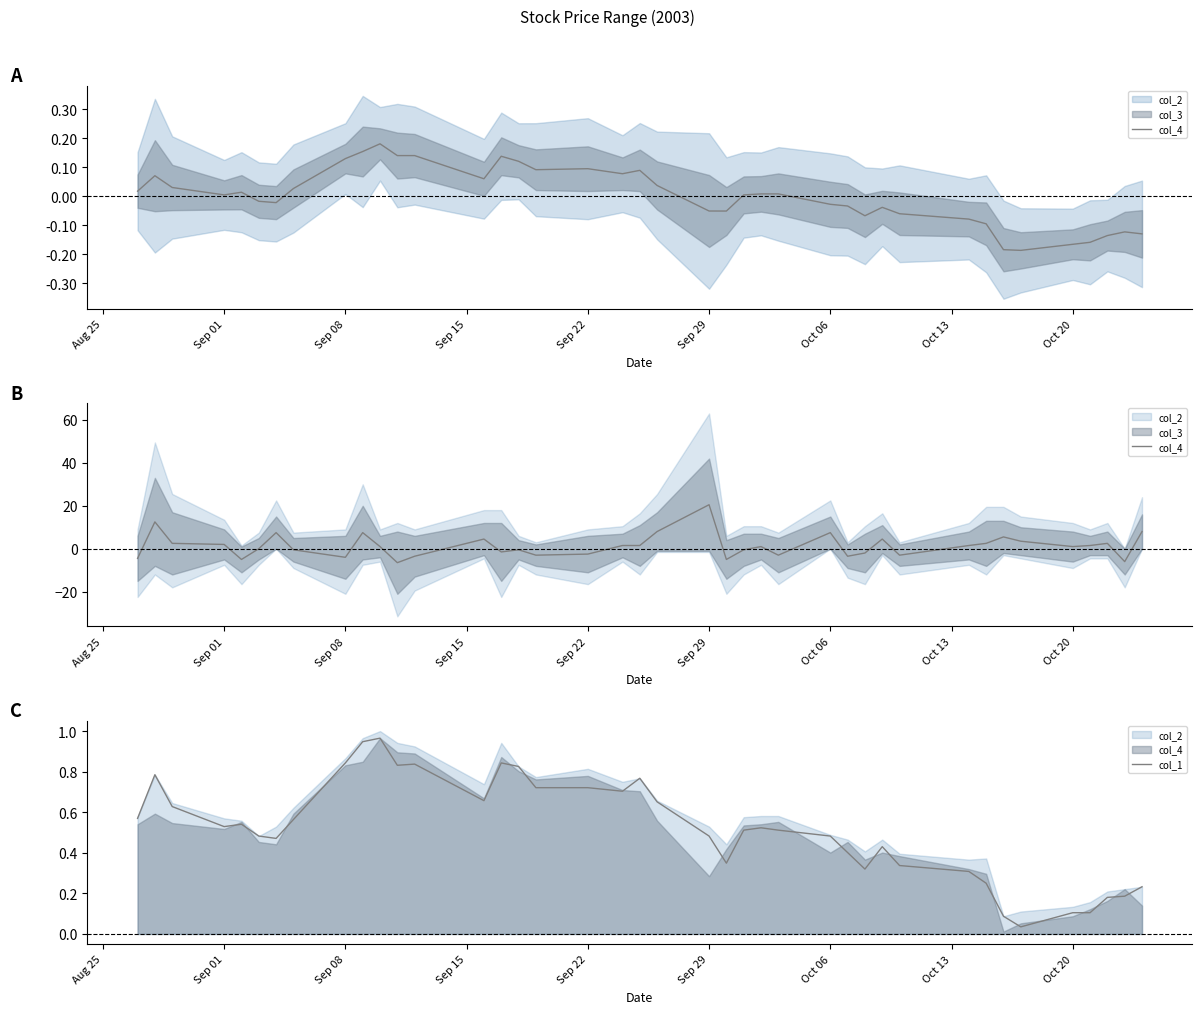

Reading right to left, extract all data points from this chart.

col_4: 8.0	-6.0	2.5	1.5	1.0	3.5	5.5	2.5	1.5	-3.0	4.5	-2.0	-3.5	7.5	-3.0	1.0	-0.5	-5.0	20.5	8.0	1.5	1.5	-2.5	-3.0	-0.5	-1.5	4.5	-3.5	-6.5	1.0	7.5	-4.0	-0.5	7.5	0.0	-5.0	2.0	2.5	12.5	-4.5
col_1: 0.2	0.2	0.2	0.1	0.1	0.0	0.1	0.2	0.3	0.3	0.4	0.3	0.4	0.5	0.5	0.5	0.5	0.3	0.5	0.7	0.8	0.7	0.7	0.7	0.8	0.8	0.7	0.8	0.8	1.0	0.9	0.8	0.6	0.5	0.5	0.5	0.5	0.6	0.8	0.6